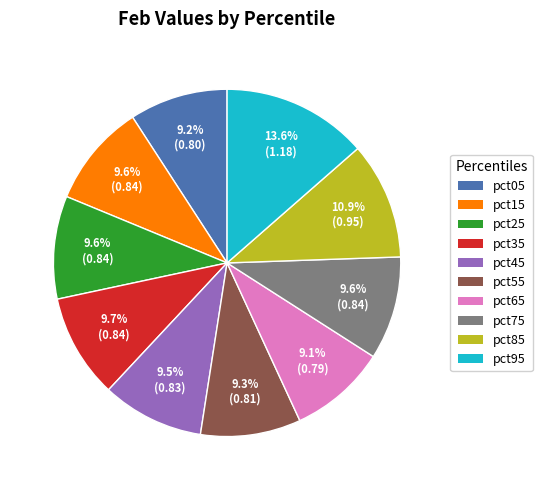

The pct85 slice represents 11% of the pie. True or false?

True